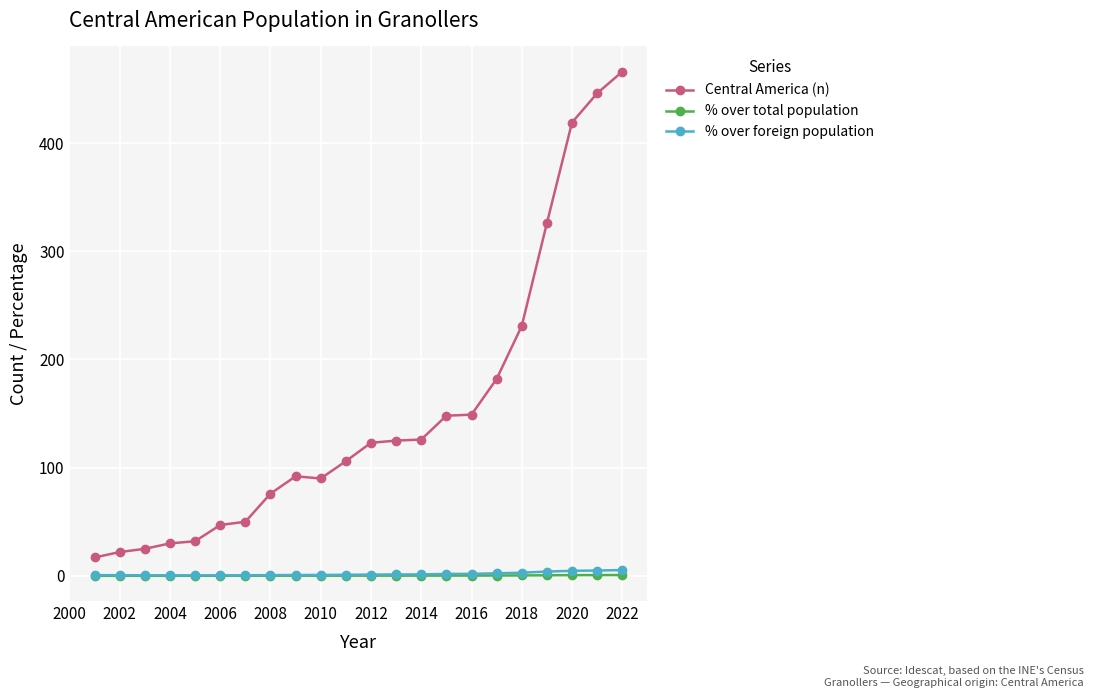

What is the minimum value for Central America (n)?

17.0